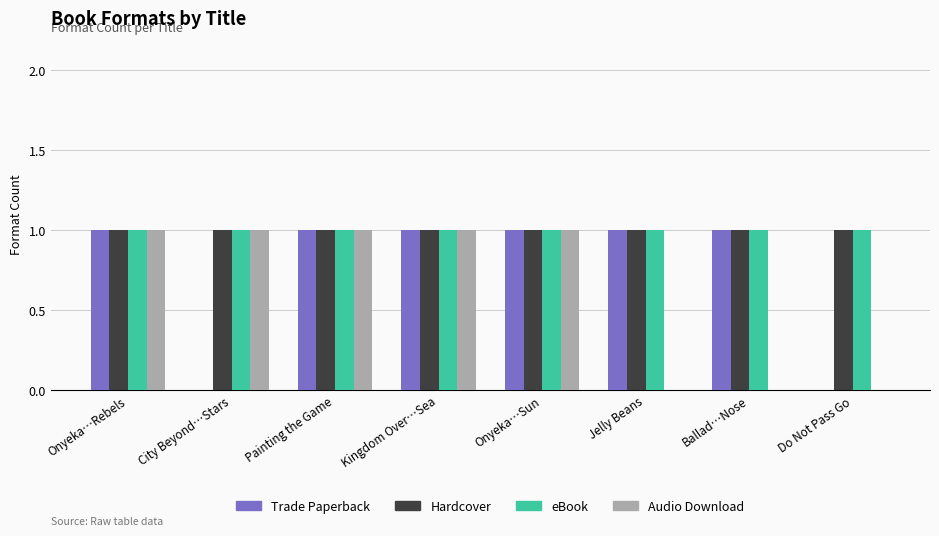

What is the average value of the Trade Paperback series?

1